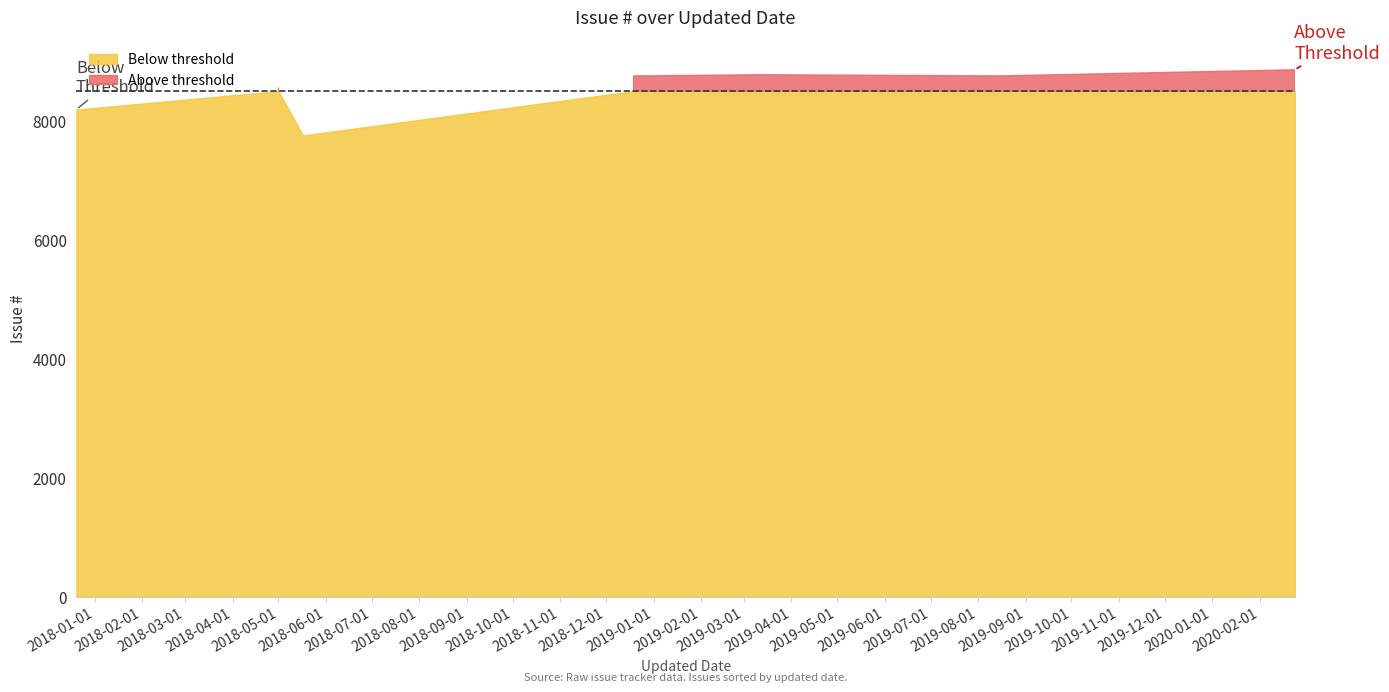

What is the difference between the maximum and minimum values?

1104